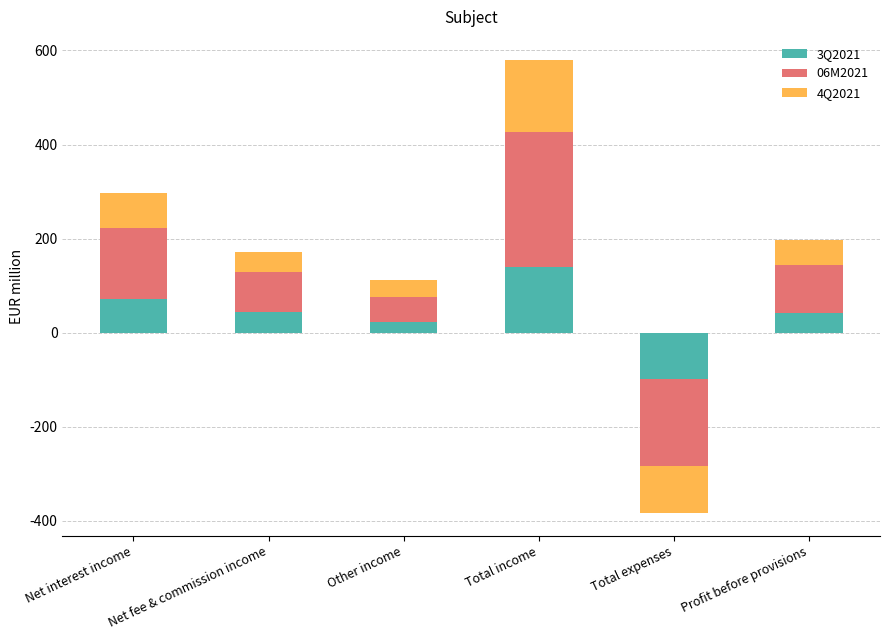

Which series has the widest spread of values?

06M2021